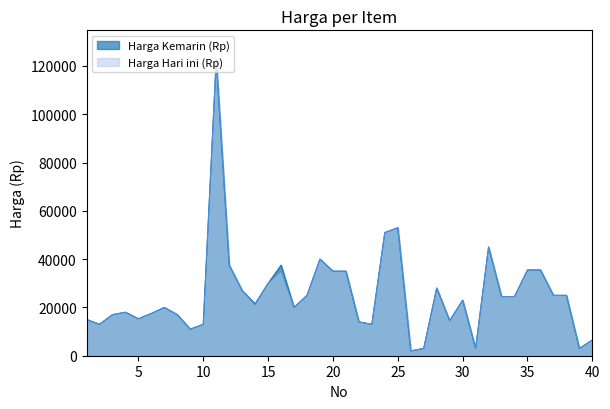

At which category is the sum across all series the highest?

11